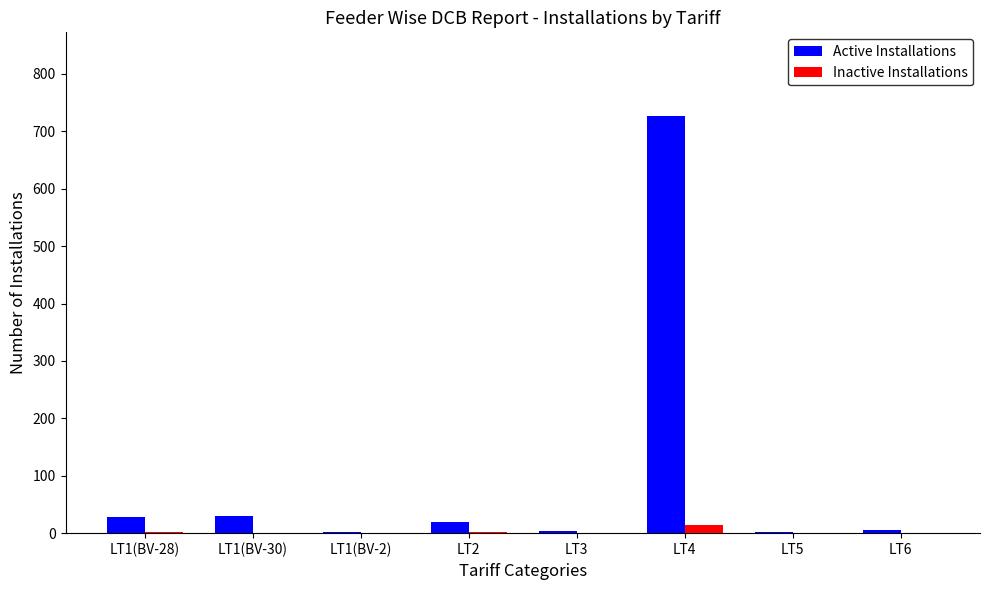

Is it true that Inactive Installations equals 0 at LT1(BV-2)?

True